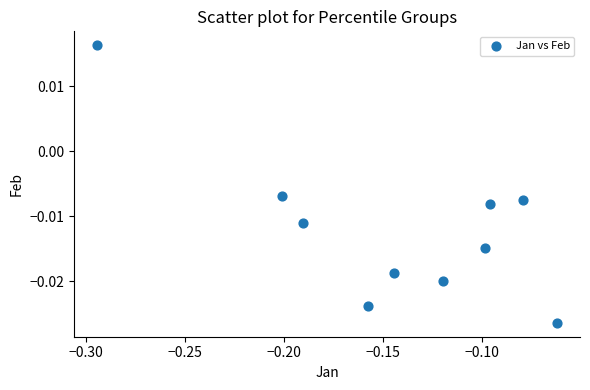

How many data points are displayed?

10